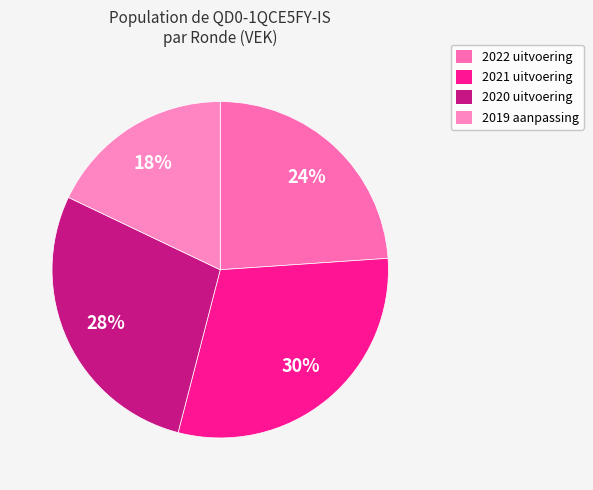

How many segments does this pie chart have?

4